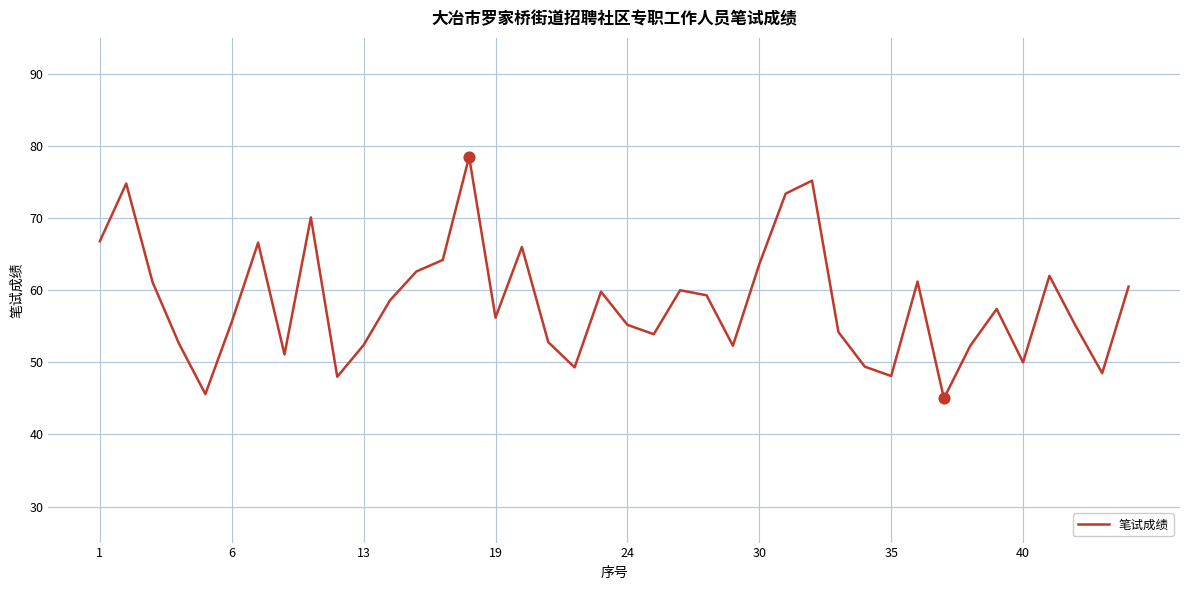

What is the minimum value shown in the chart?

45.0